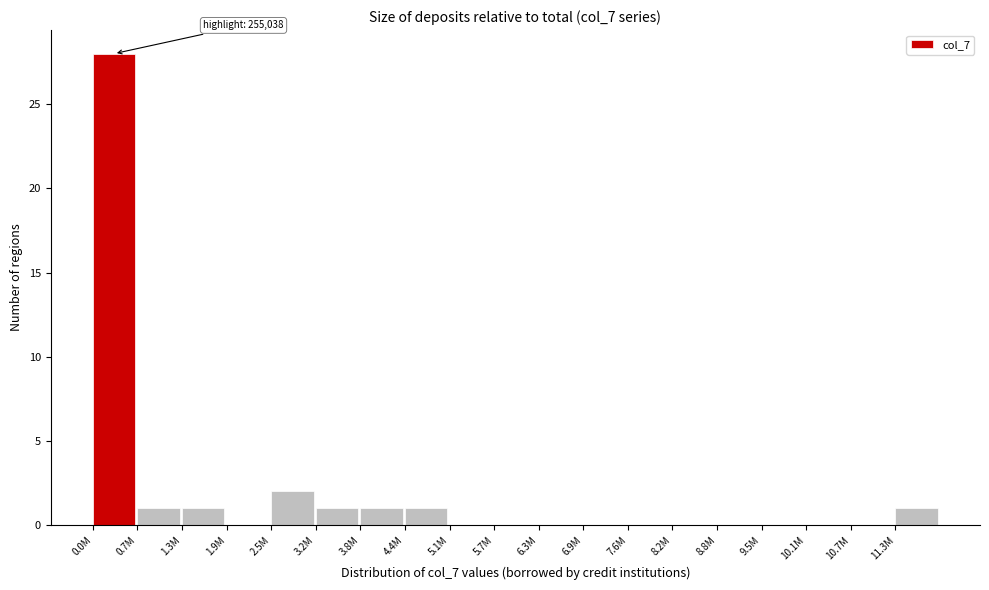

Reading left to right, list all the values displayed in this chart.

0.0M=28	0.7M=1	1.3M=1	1.9M=0	2.5M=2	3.2M=1	3.8M=1	4.4M=1	5.1M=0	5.7M=0	6.3M=0	6.9M=0	7.6M=0	8.2M=0	8.8M=0	9.5M=0	10.1M=0	10.7M=0	11.3M=1